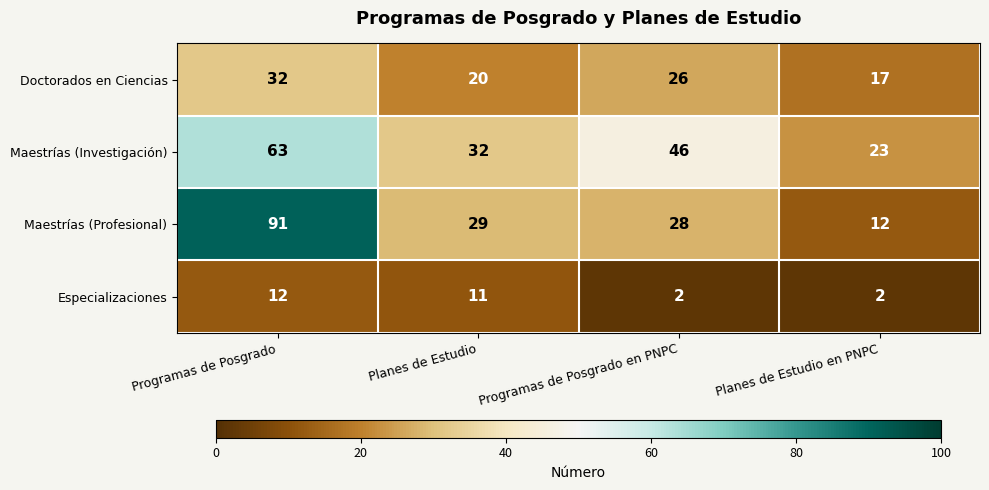

True or false: Doctorados en Ciencias has a value of 17 at Programas de Posgrado.

False